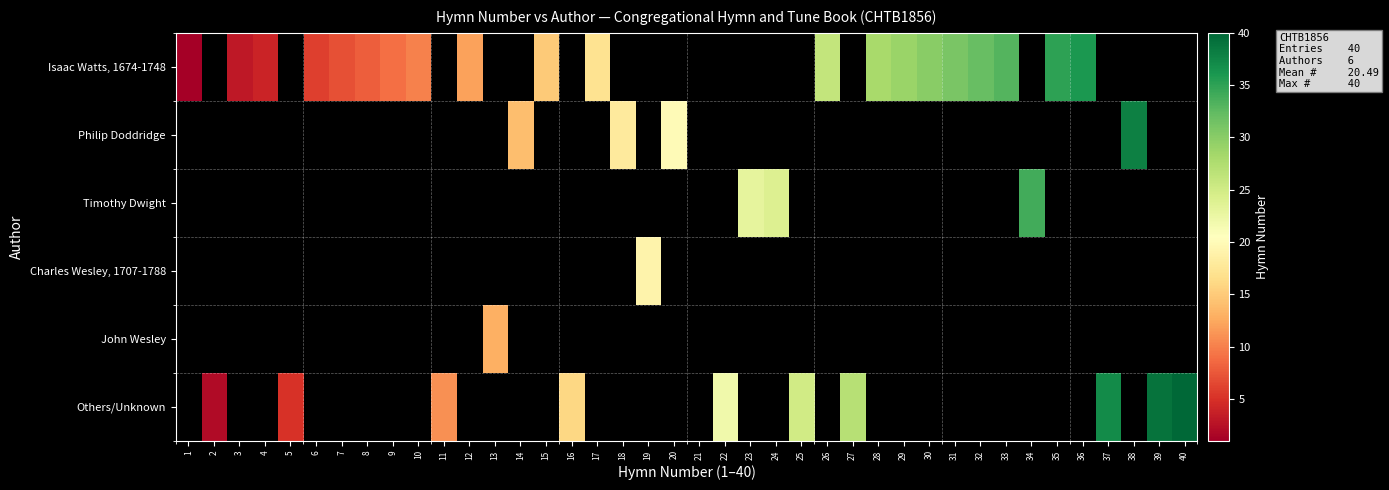

Is the value of Philip Doddridge at 29 greater than the value of Timothy Dwight at 18?

No